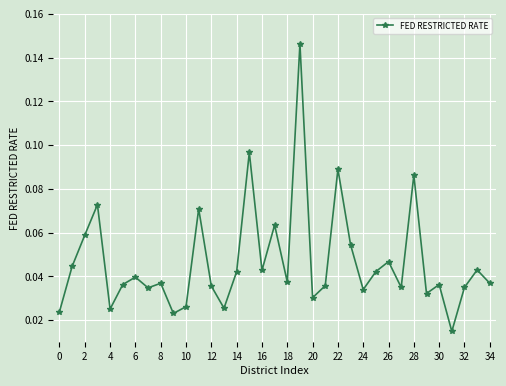

What is the sum of all values?

1.6